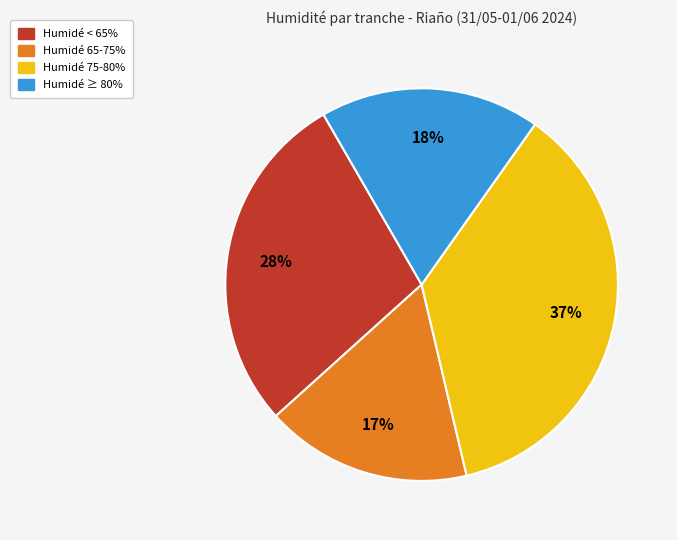

To the nearest percent, what is the average slice percentage?

25%